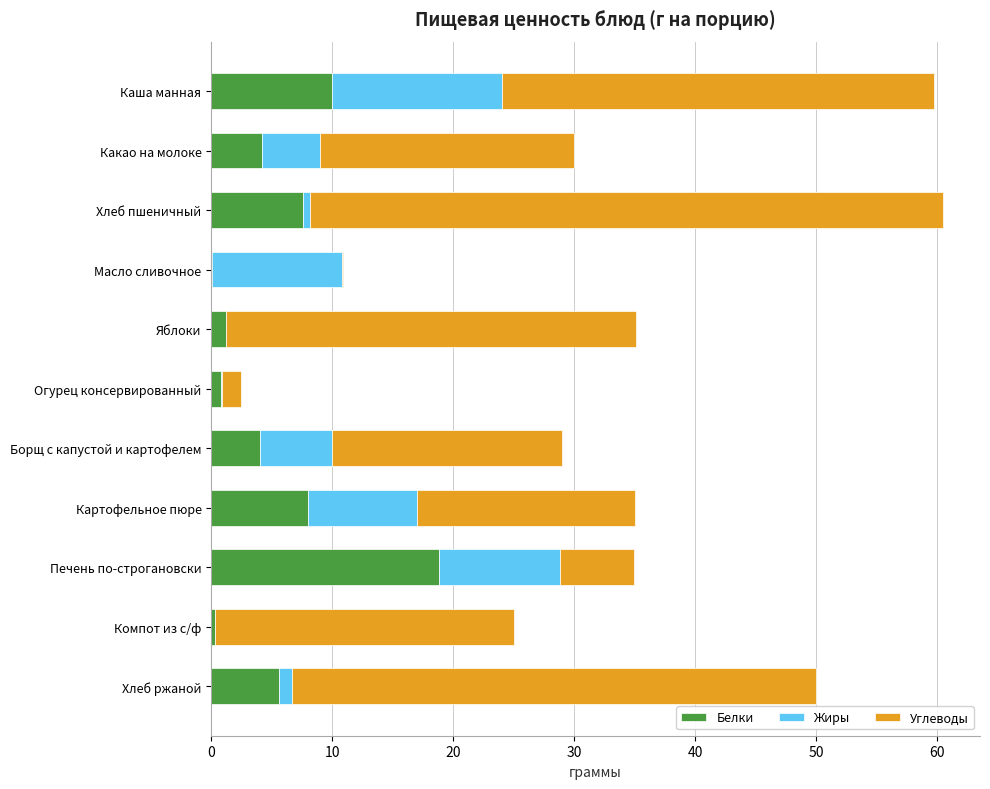

What is the maximum value for Белки?

18.8